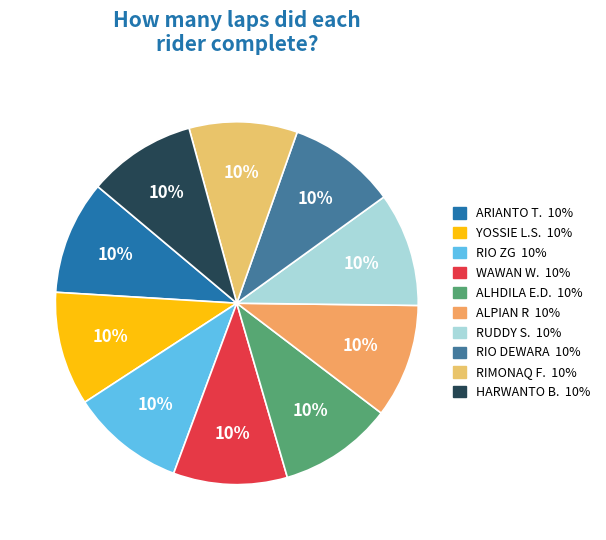

To the nearest percent, what is the average slice percentage?

10%